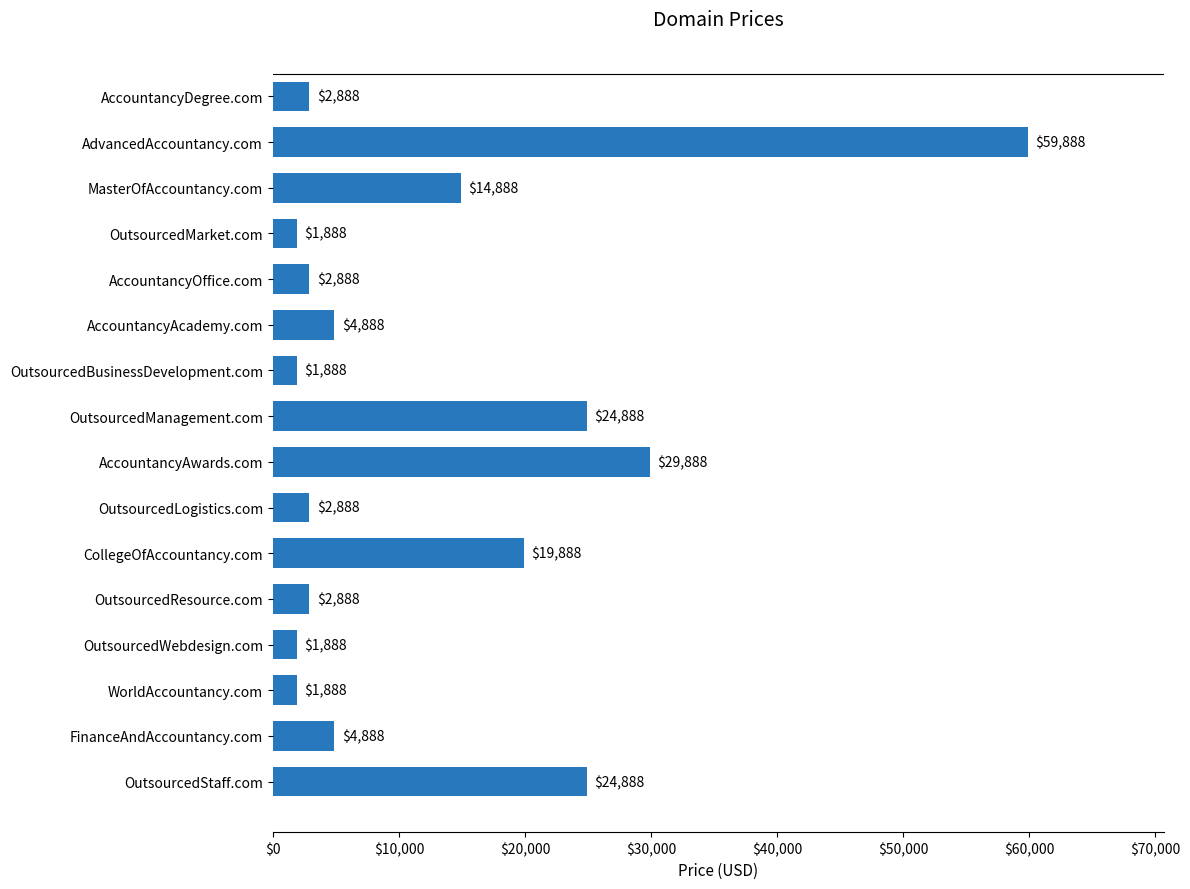

At which category does the chart reach its peak across all series?

AdvancedAccountancy.com